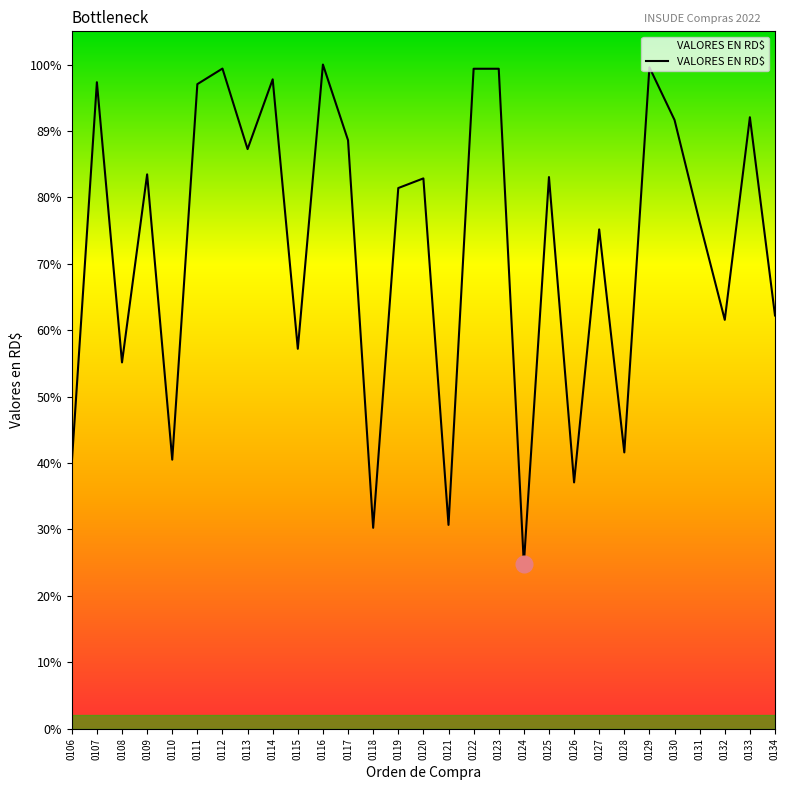

Approximately how many times larger is the value at 0121 compared to 0133?

0.3